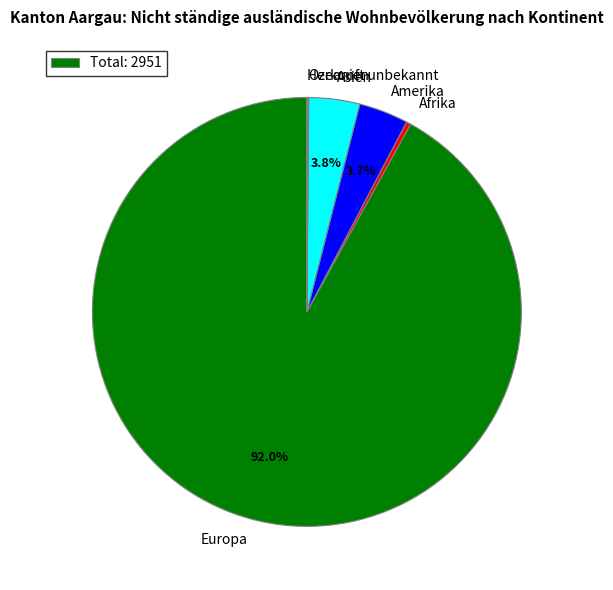

How much of the chart is everything except Ozeanien?

99.9%